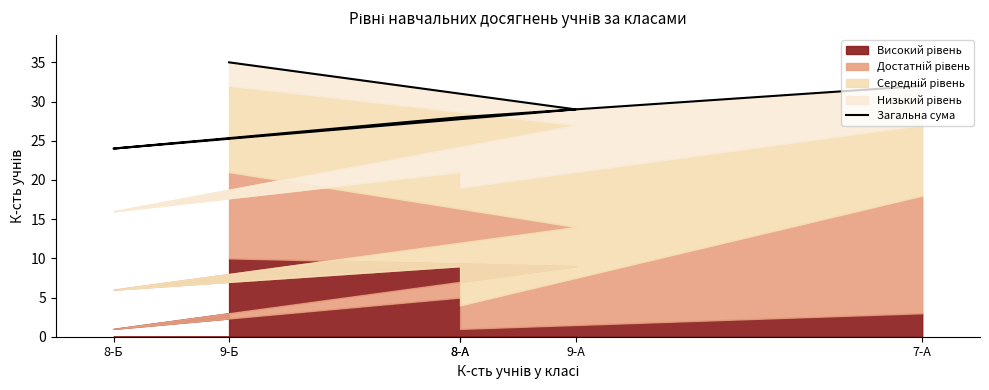

List the labels in order of value, largest first.

9-Б, 7-А, 9-А, 8-А, 8-А, 8-Б